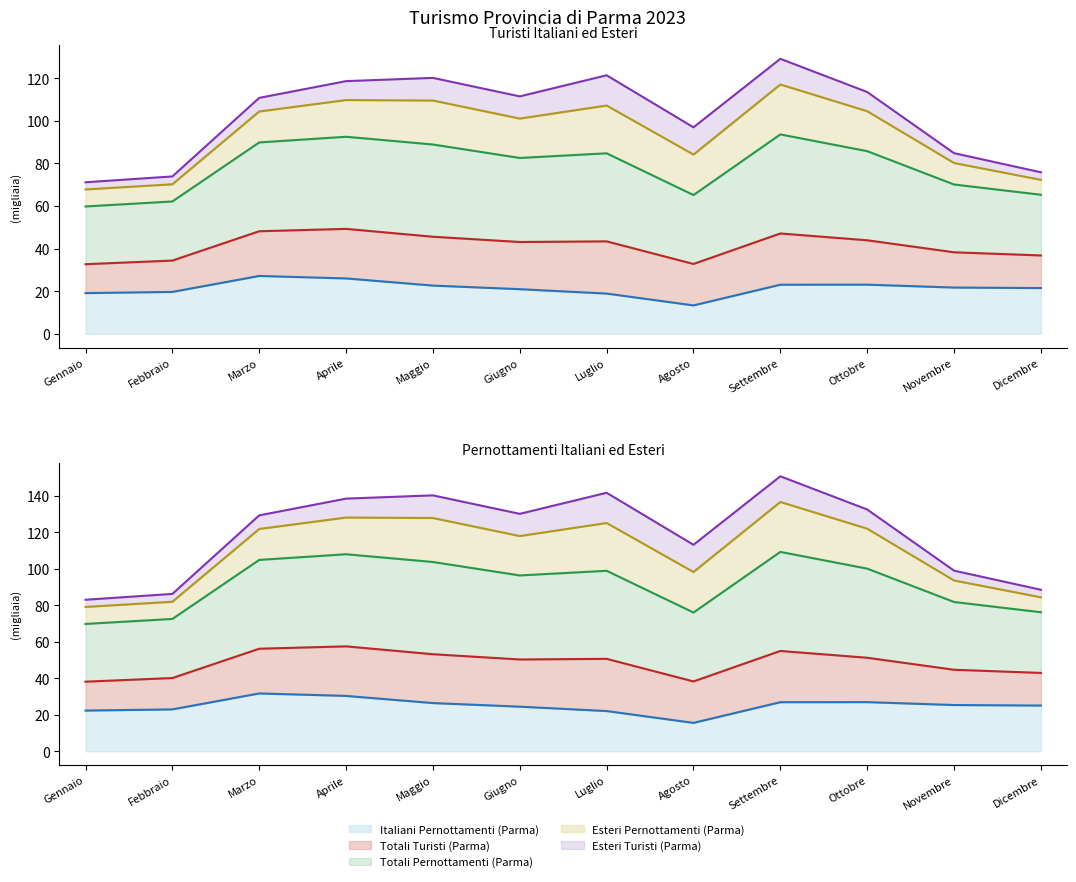

At which category does the chart reach its peak across all series?

Settembre